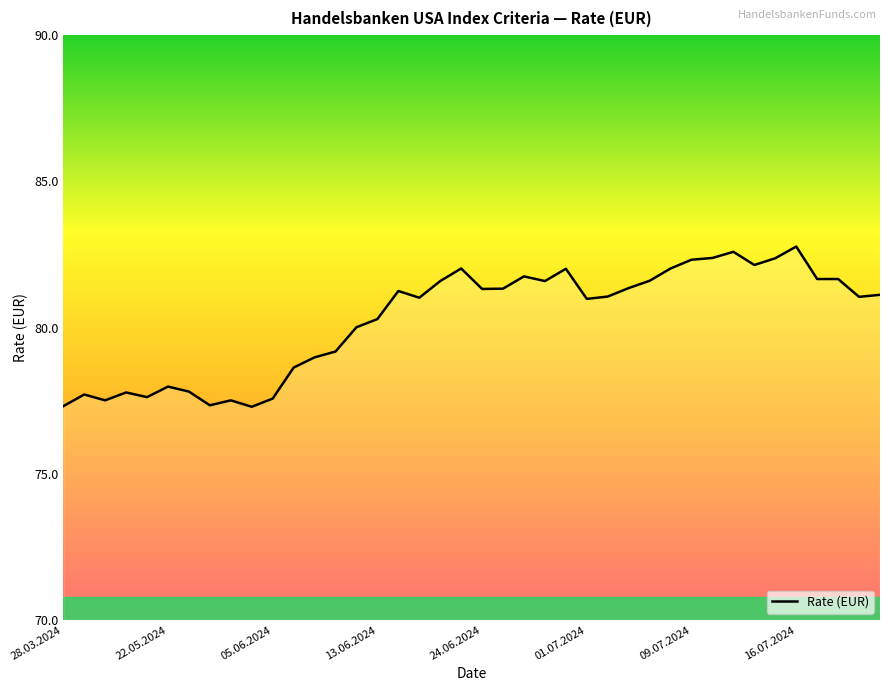

How many lines are shown in the chart?

1